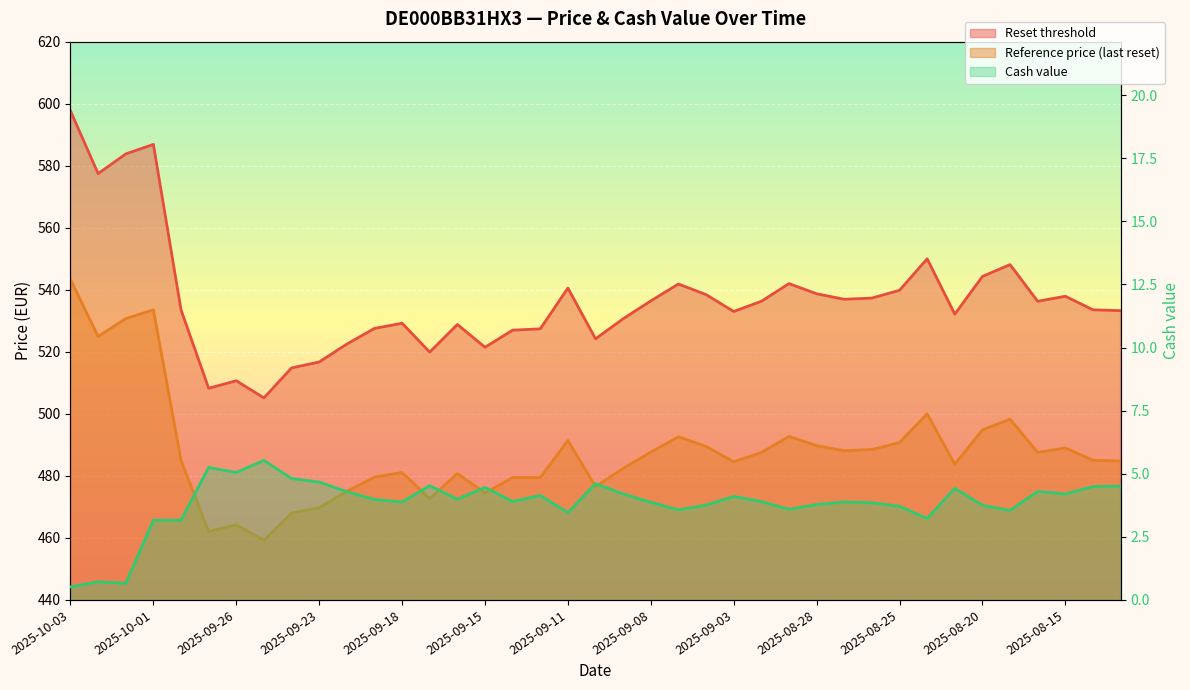

Which has a higher value, 2025-09-25 or 2025-08-28?

2025-08-28